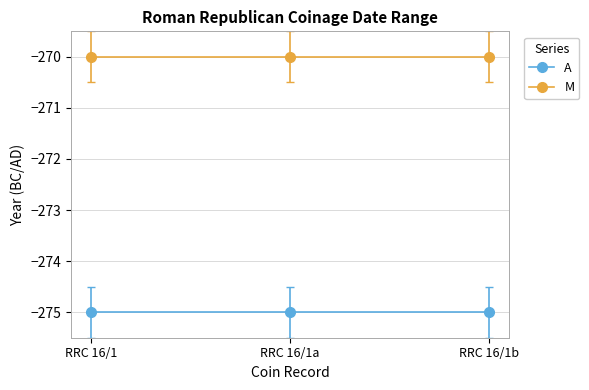

What is the average value of the M series?

-270